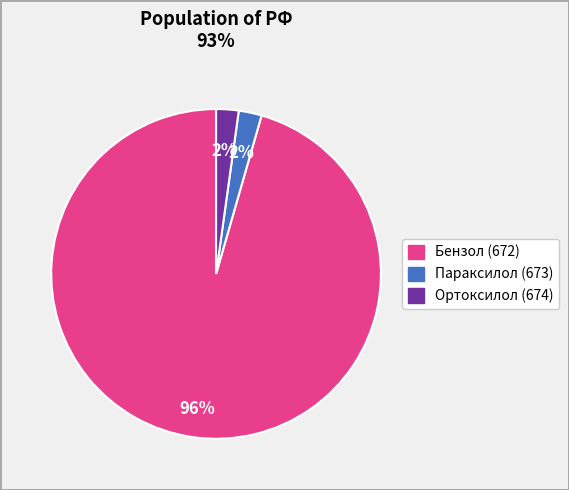

The Параксилол (673) slice represents 2% of the pie. True or false?

True